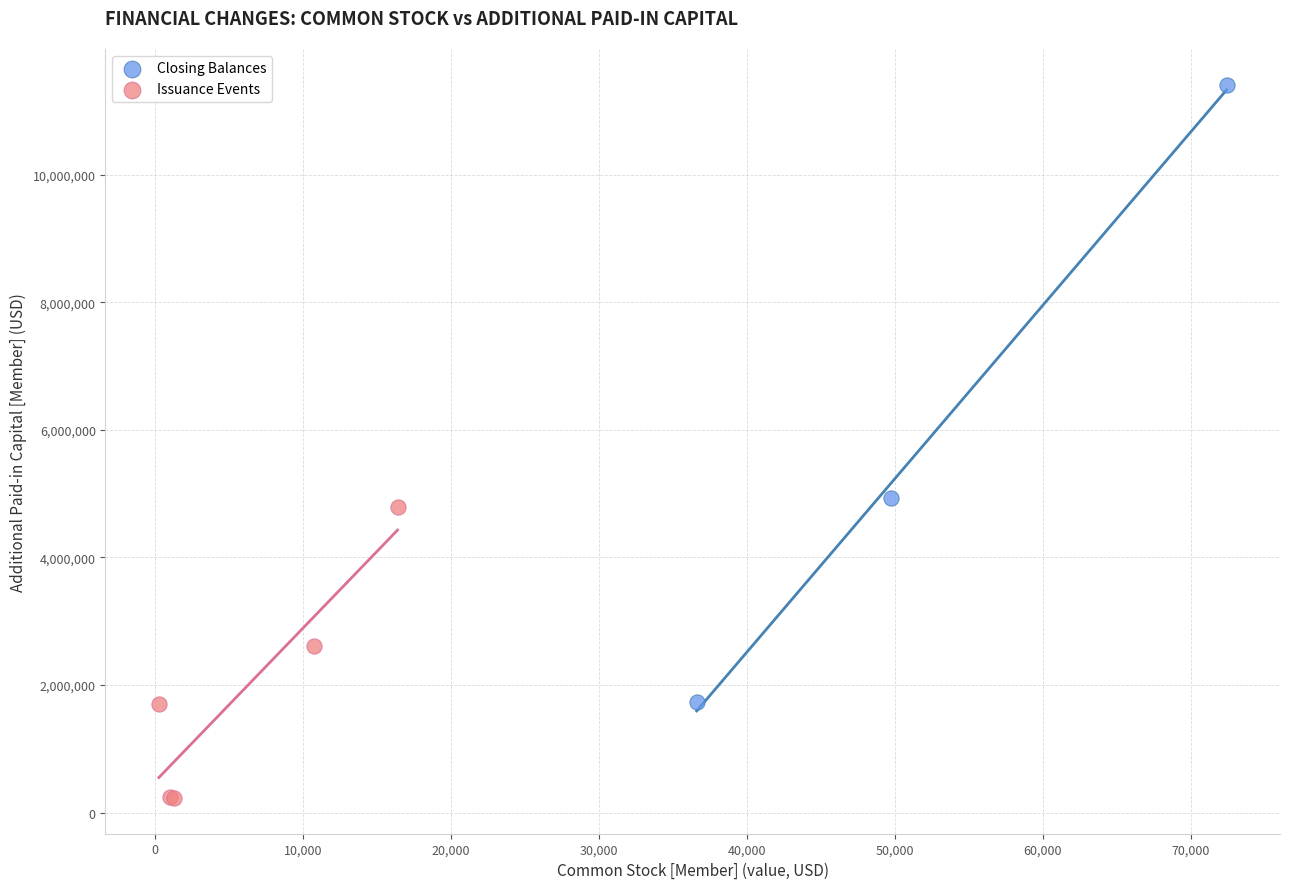

Which series contains the highest Y value?

Closing Balances